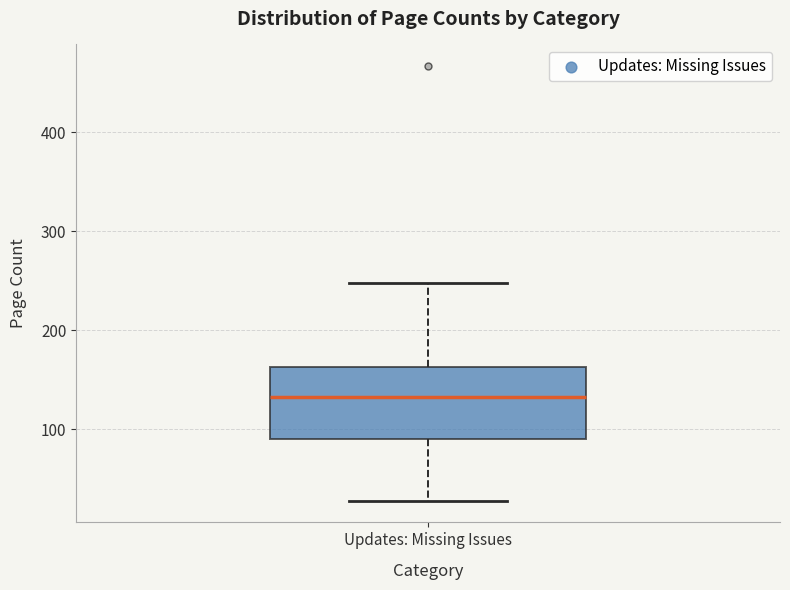

Read this box plot against the y-axis: the position of the median line, the range covered by the box, and the ends of both whiskers. The values are not printed on the chart, so give them approximately, as read against the axis.

median 130, box 90 to 160, whiskers 30 to 250